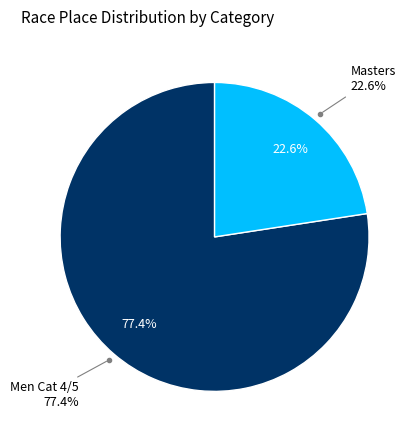

Which slice is the smallest?

Masters